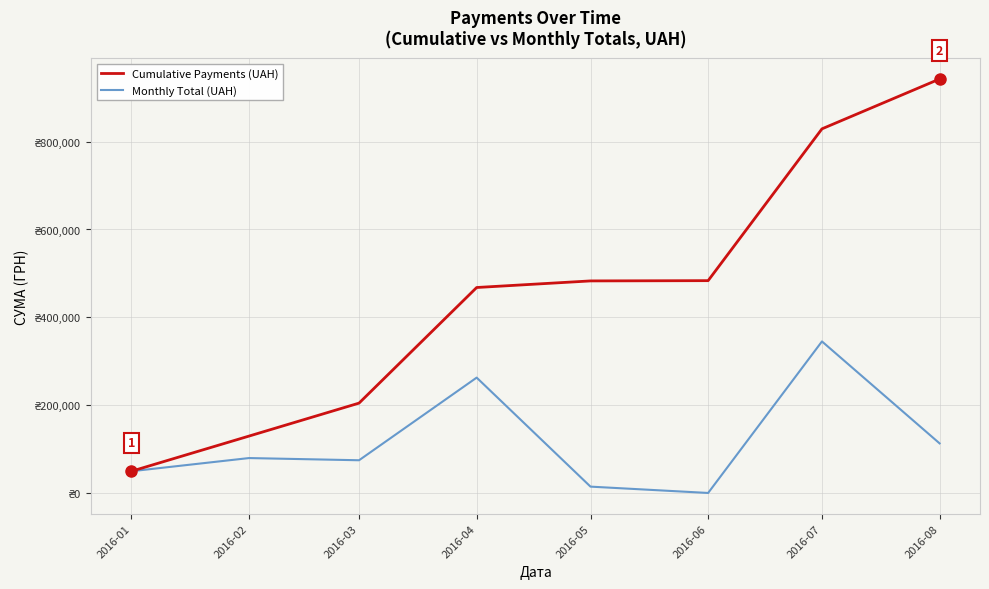

Reading left to right, what are all the values shown in this chart?

Cumulative Payments (UAH): 2016-01=50000	2016-02=130000	2016-03=205000	2016-04=468000	2016-05=483000	2016-06=483600	2016-07=828942	2016-08=942341
Monthly Total (UAH): 2016-01=50000	2016-02=80000	2016-03=75000	2016-04=263000	2016-05=15000	2016-06=600	2016-07=345342	2016-08=113399